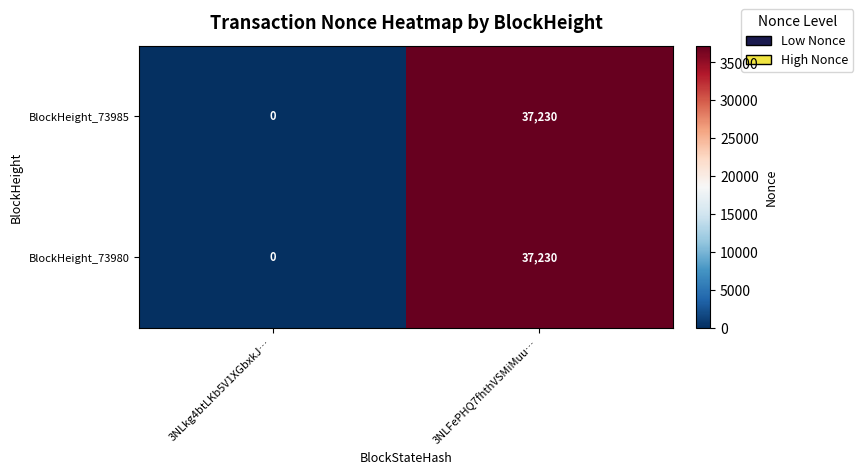

Which label corresponds to the smallest value in the chart?

3NLkg4btLKb5V1XGbxkJ…